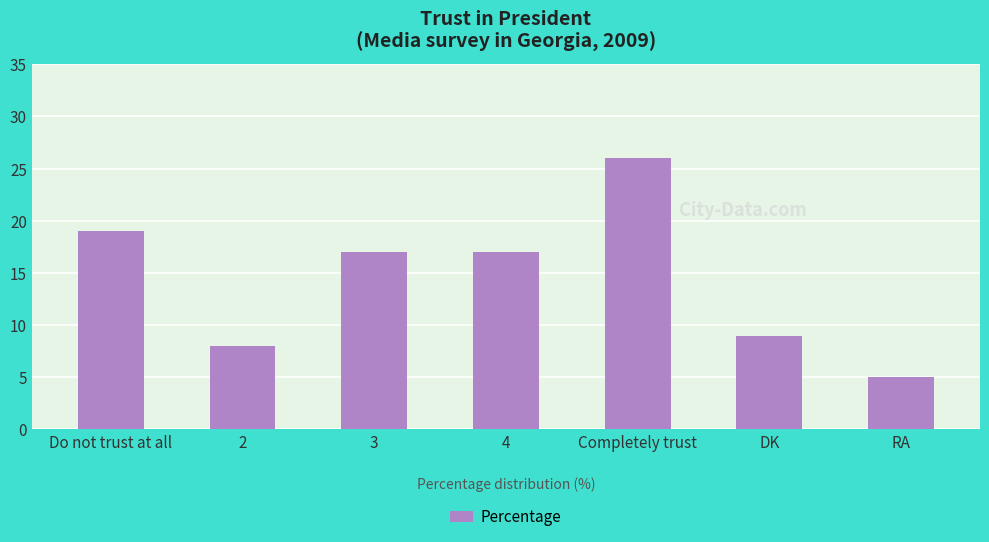

At which label does the data first exceed 17?

Do not trust at all